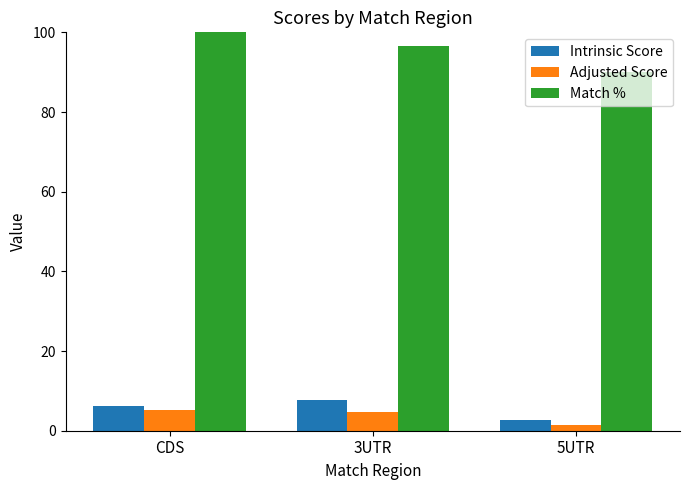

Which series has the largest total across all categories?

Match %